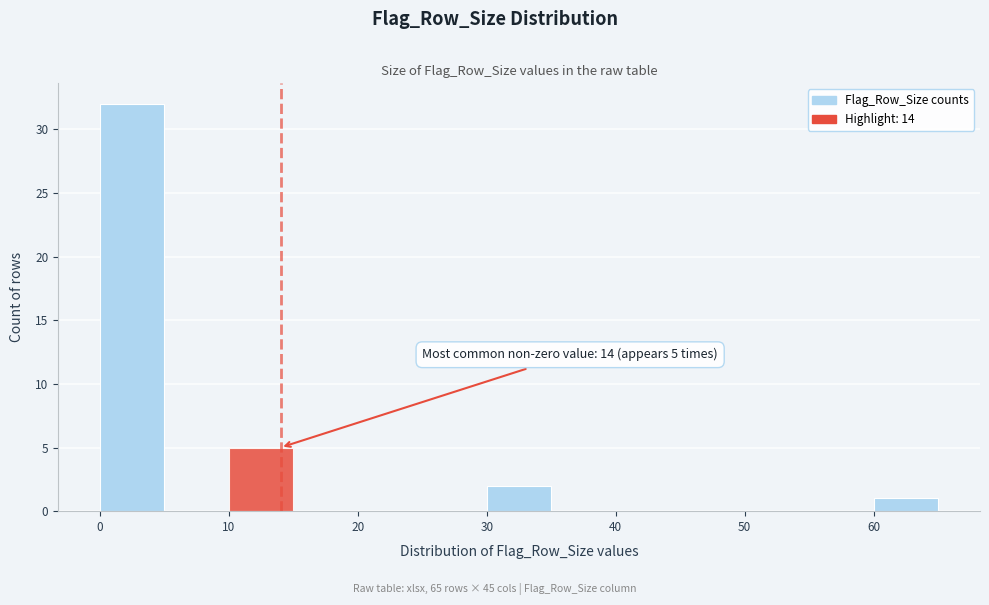

Which range on the x-axis has the tallest bar?

0 to 5